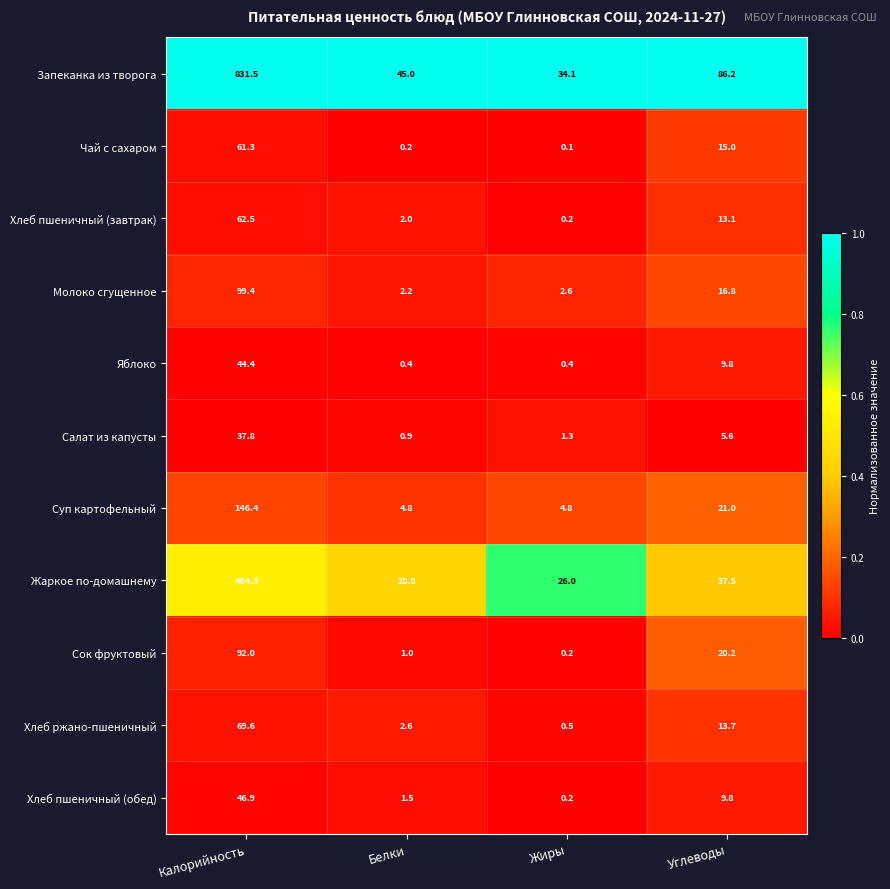

At which label is Запеканка из творога closest to 432?

Углеводы